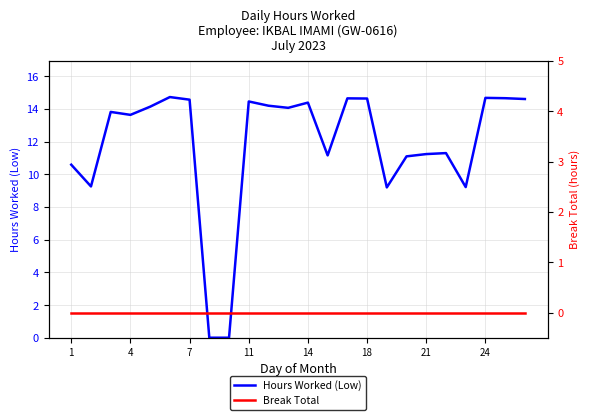

True or false: Hours Worked (Low) and Break Total intersect in this chart.

False